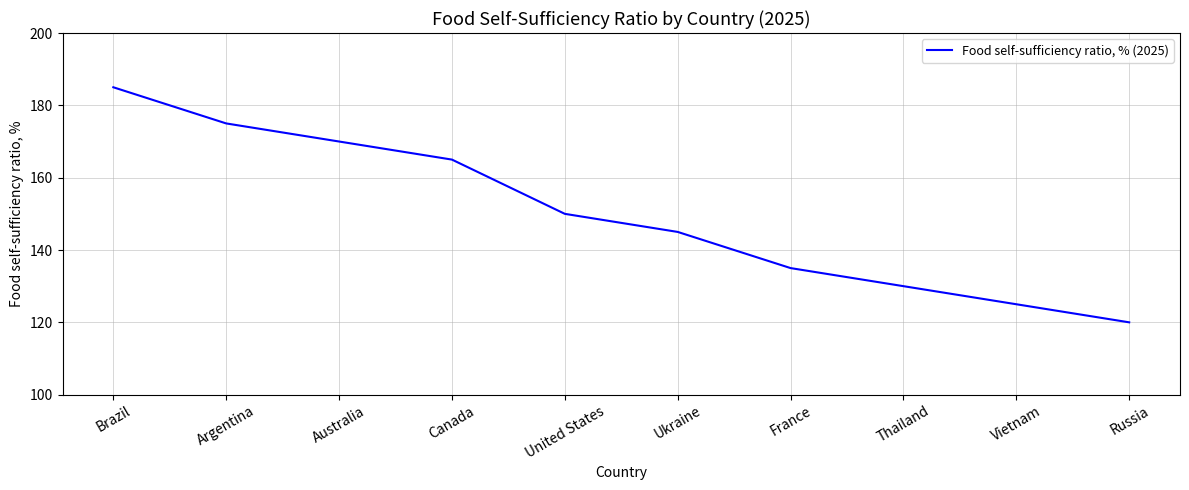

Which category has the lowest value across all series?

Russia